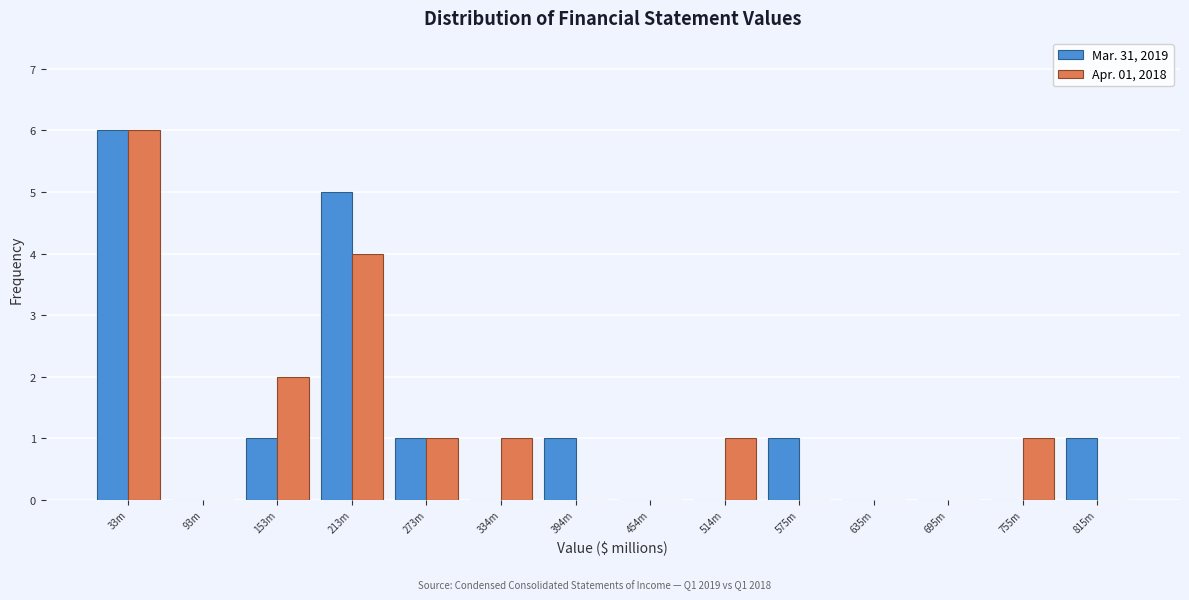

Reading left to right, transcribe all the data shown in this chart.

Mar. 31, 2019: 33m=6	93m=0	153m=1	213m=5	273m=1	334m=0	394m=1	454m=0	514m=0	575m=1	635m=0	695m=0	755m=0	815m=1
Apr. 01, 2018: 33m=6	93m=0	153m=2	213m=4	273m=1	334m=1	394m=0	454m=0	514m=1	575m=0	635m=0	695m=0	755m=1	815m=0